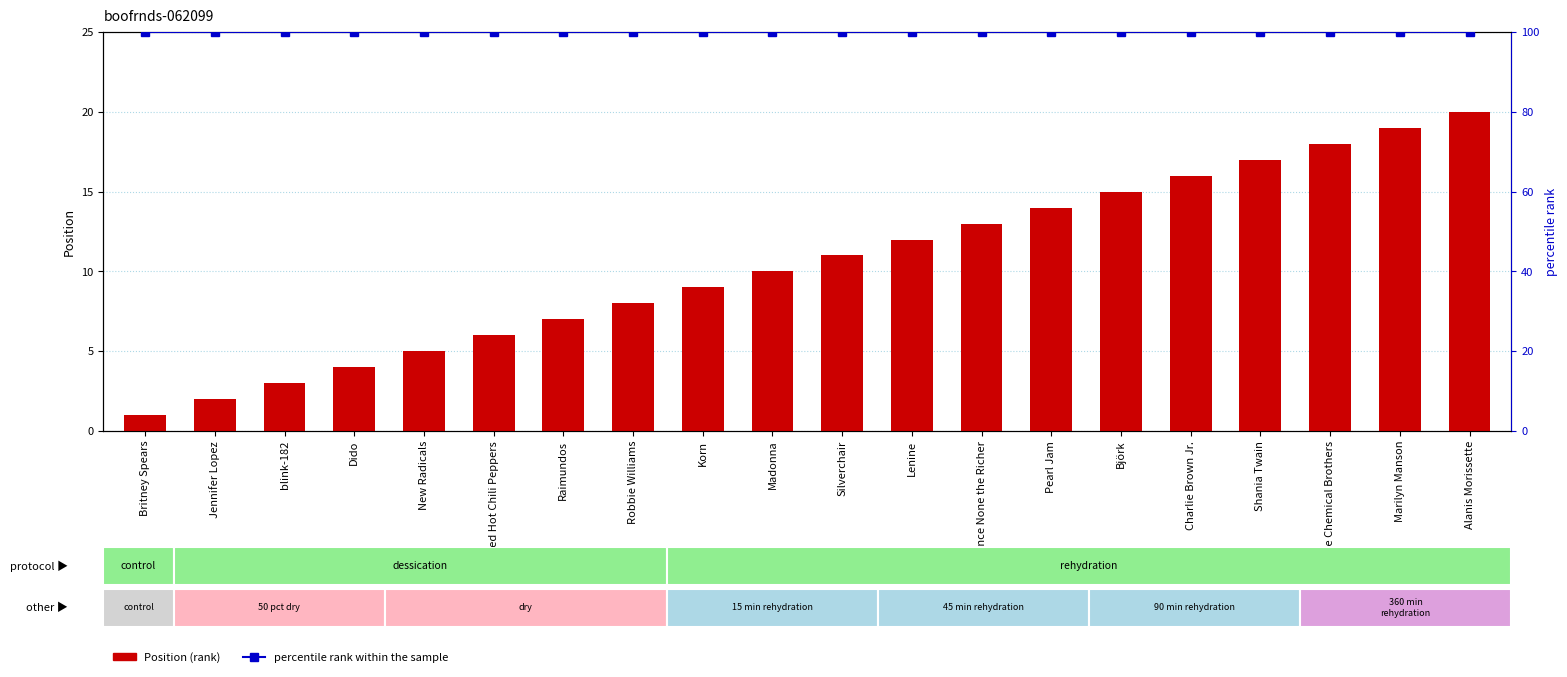

Rank the series by their maximum value, from highest to lowest.

percentile rank within the sample, Position